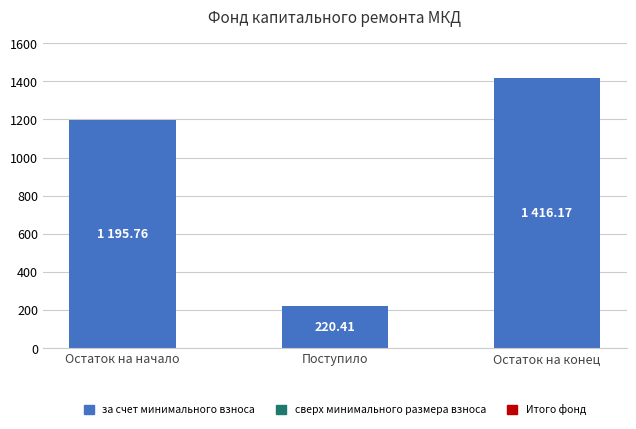

What is the sum of all values?

2832.3